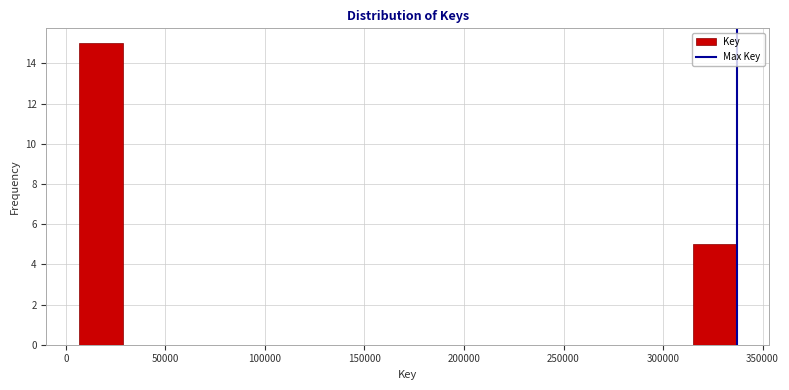

How tall is the bar that spans 5000 to 30000 on the x-axis? Neither the bar edges nor the heights are printed on the chart, so give them approximately, as read against the axes.

15